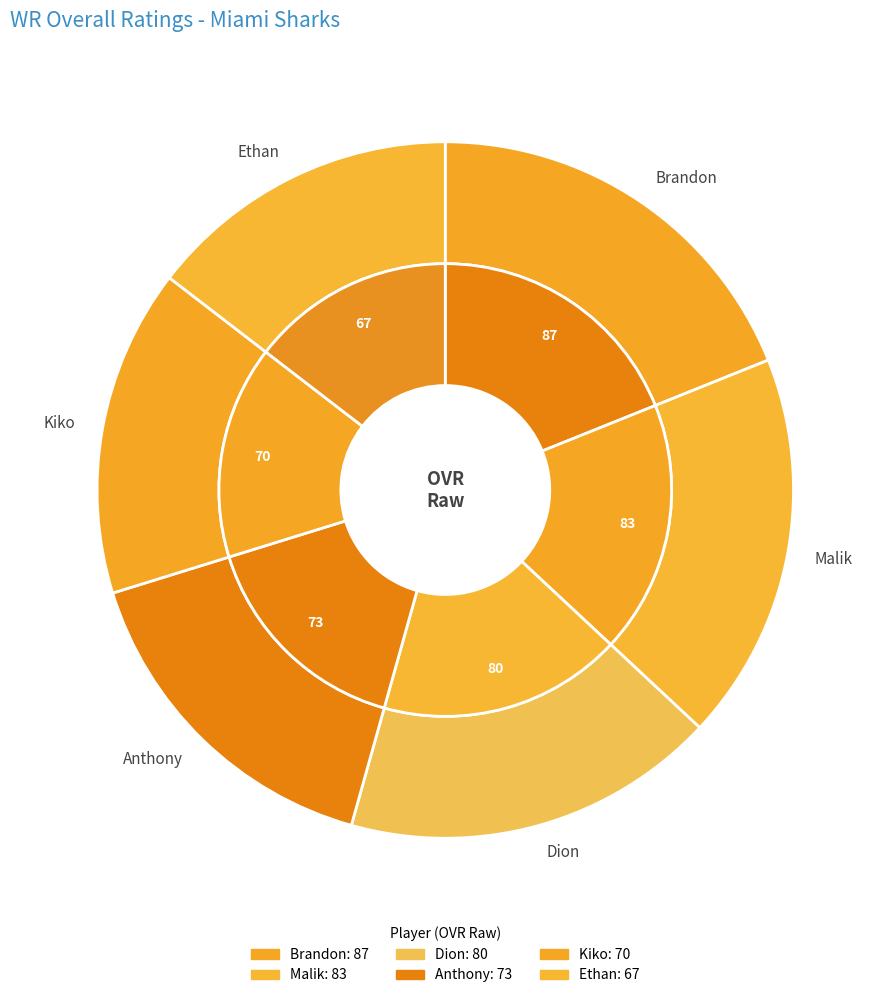

What is the smallest slice in the pie chart?

Ethan